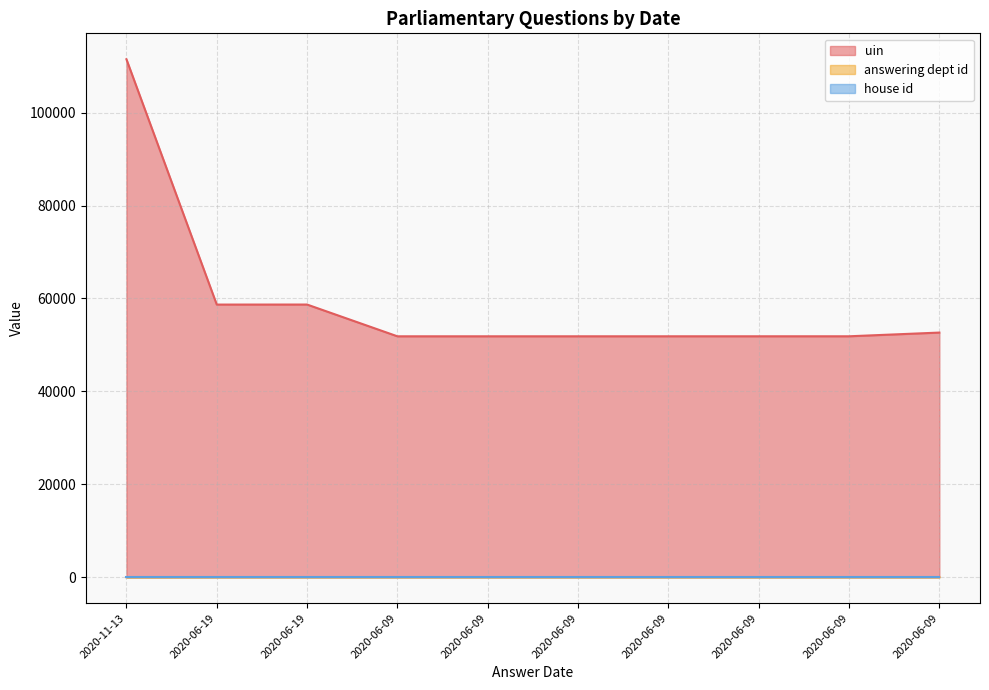

Is the value of answering dept id at 2020-06-09 greater than the value of uin at 2020-06-19?

No